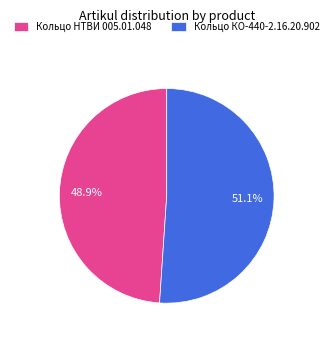

Does Кольцо НТВИ 005.01.048 account for over 50% of the chart?

No